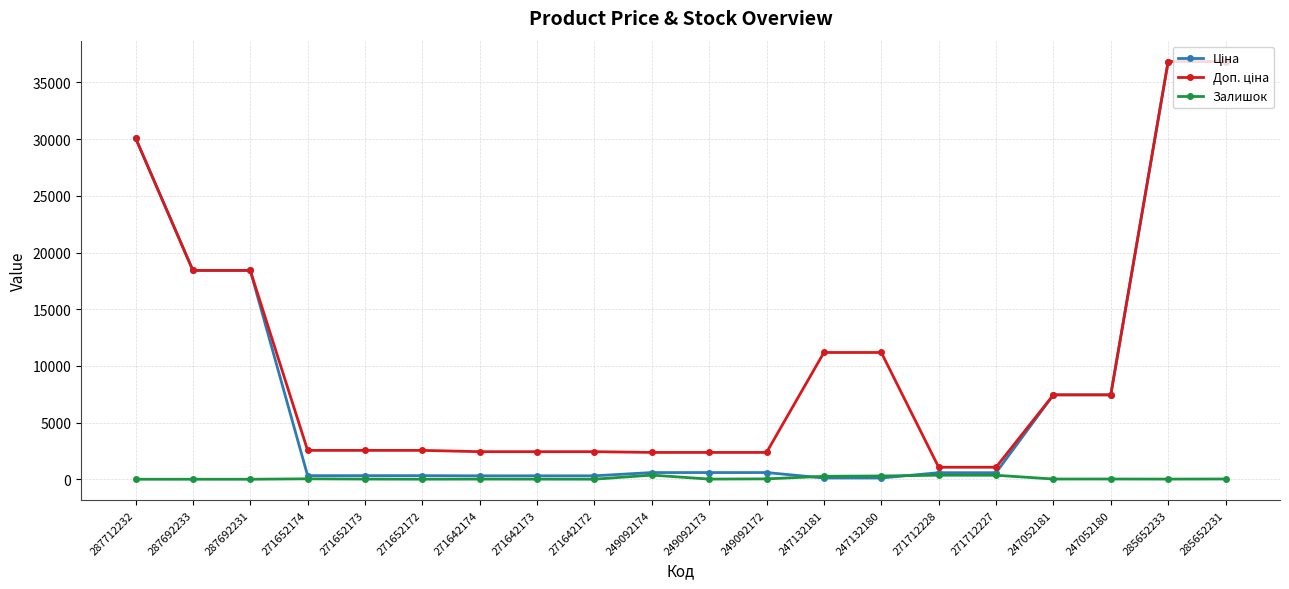

What is the greatest value displayed?

36841.8